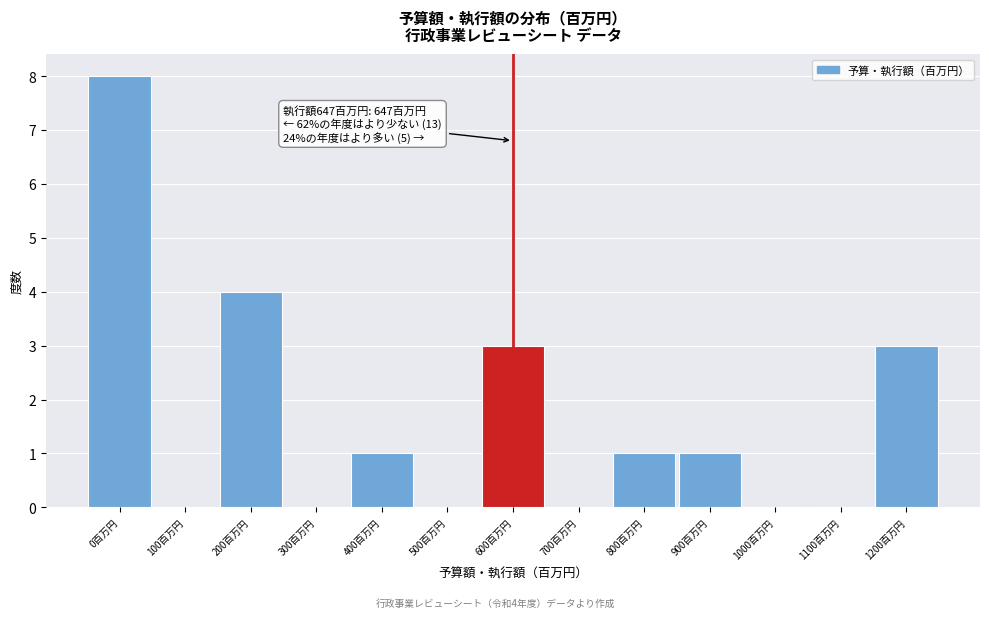

Reading left to right, list all the values displayed in this chart.

0百万円=8	100百万円=0	200百万円=4	300百万円=0	400百万円=1	500百万円=0	600百万円=3	700百万円=0	800百万円=1	900百万円=1	1000百万円=0	1100百万円=0	1200百万円=3